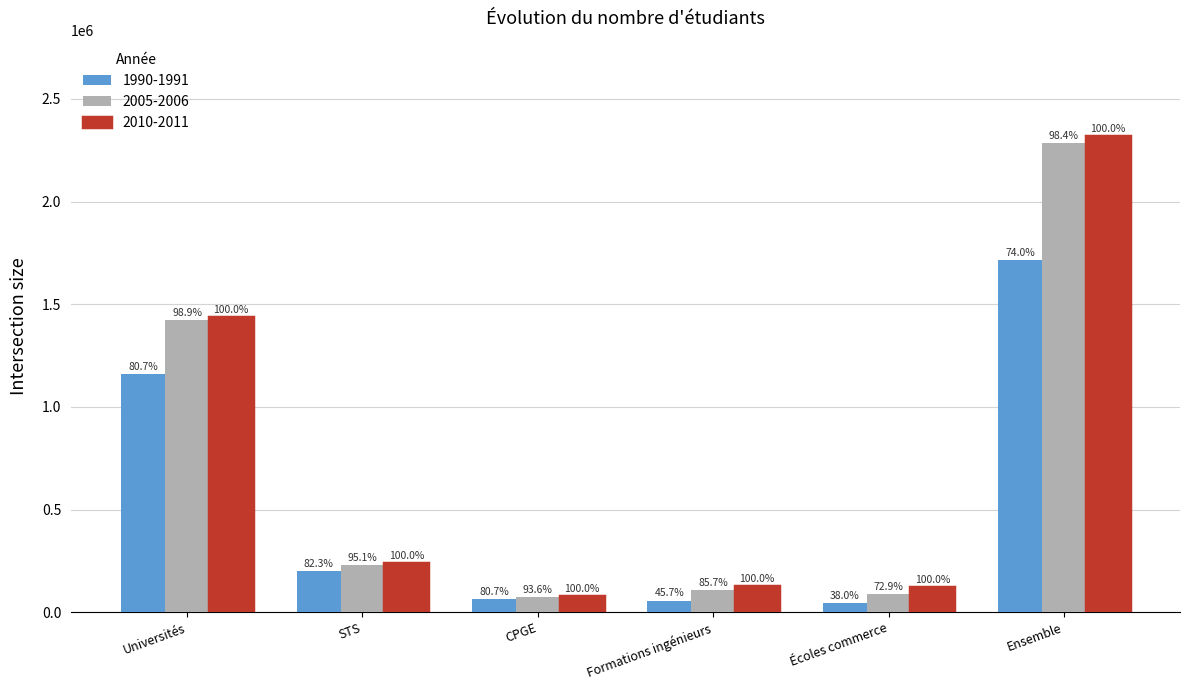

Are the bars horizontal?

No